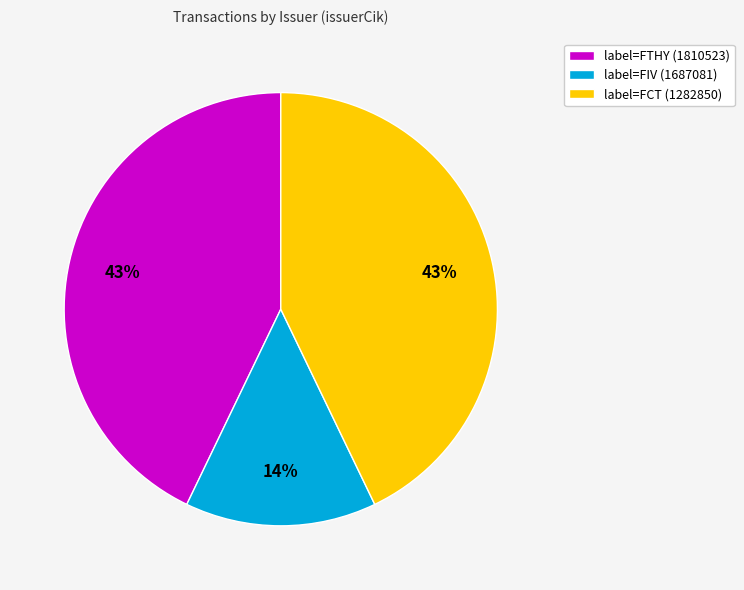

Count the number of slices in the pie.

3